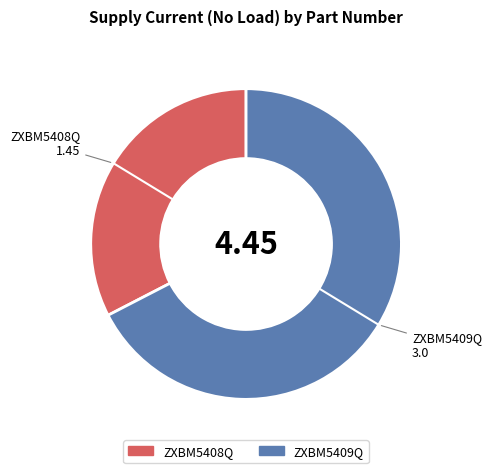

Rank the categories by value from lowest to highest.

ZXBM5408Q, ZXBM5409Q